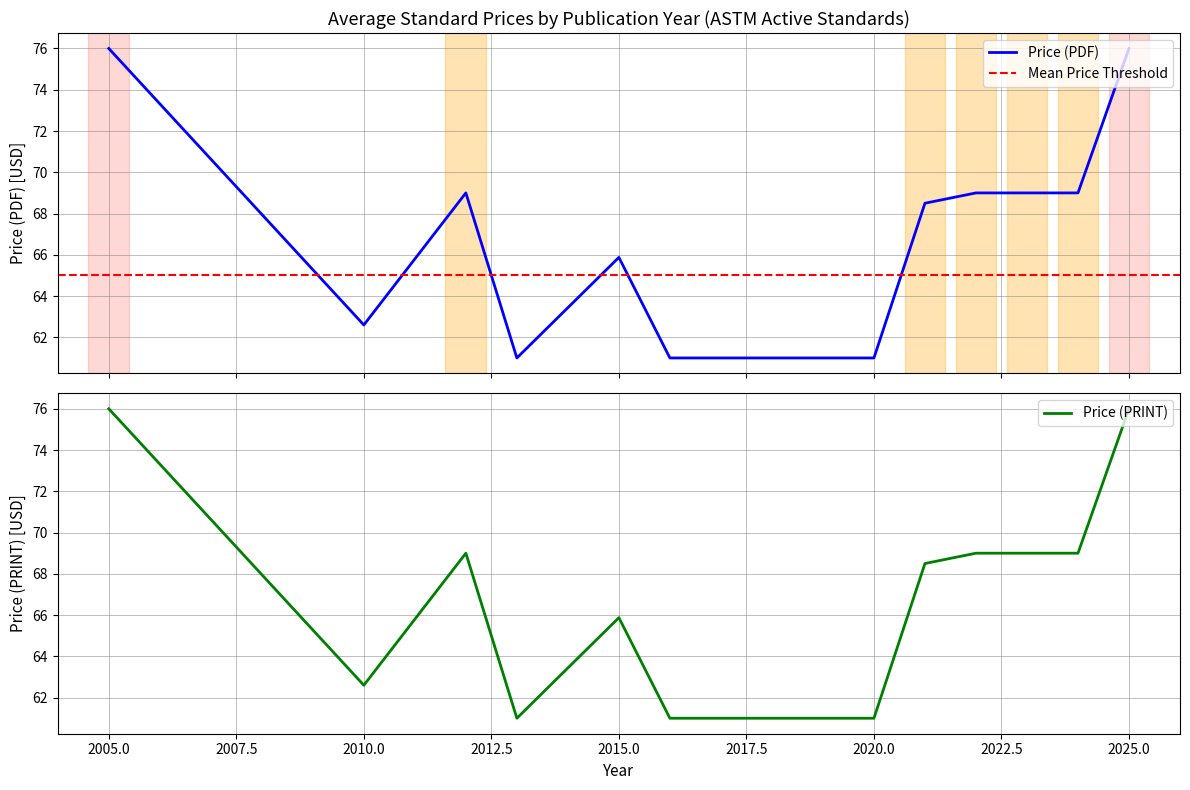

Which series has the largest range (max minus min)?

Price (PDF)